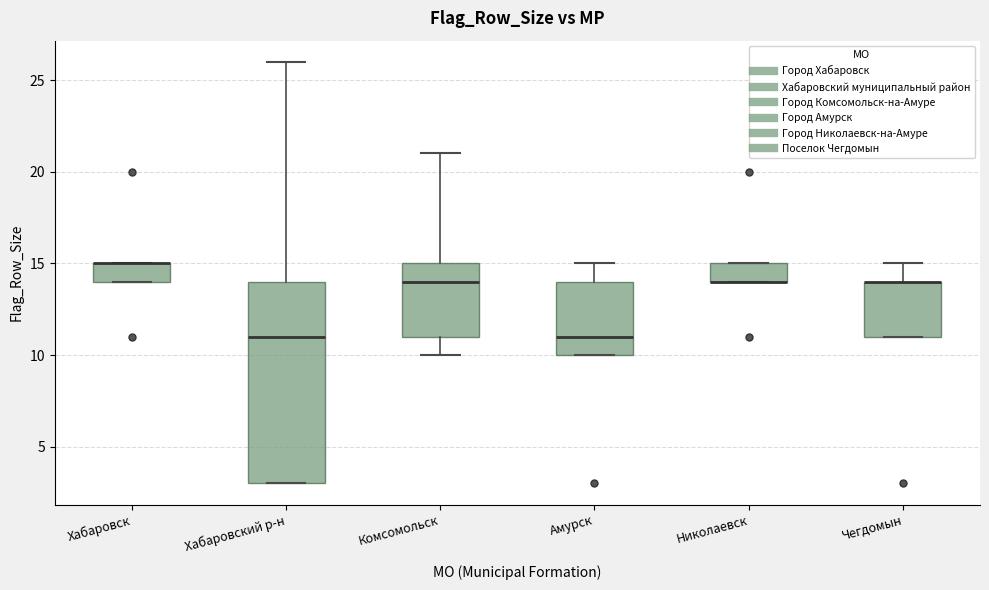

Reading left to right, read every box against the y-axis: the position of its median line, the range the box covers, and the ends of its whiskers. The values are not printed on the chart, so give them approximately, as read against the axis.

Хабаровск: median 15 (drawn on the box's upper edge), box 14 to 15, whiskers 14 to 15
Хабаровский р-н: median 11, box 3 to 14, whiskers 3 to 26
Комсомольск: median 14, box 11 to 15, whiskers 10 to 21
Амурск: median 11, box 10 to 14, whiskers 10 to 15
Николаевск: median 14 (drawn on the box's lower edge), box 14 to 15, whiskers 14 to 15
Чегдомын: median 14 (drawn on the box's upper edge), box 11 to 14, whiskers 11 to 15